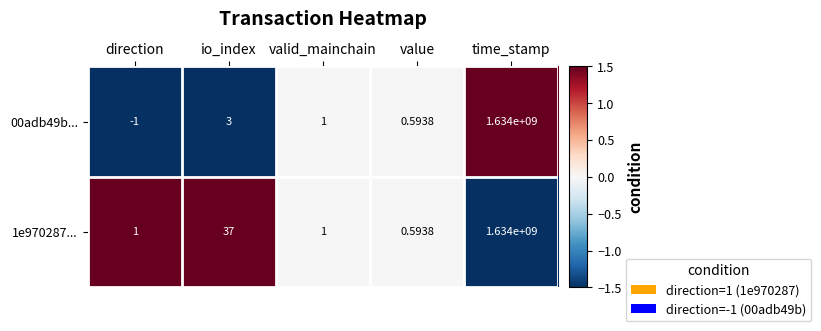

At which label does 00adb49b... reach its minimum?

direction